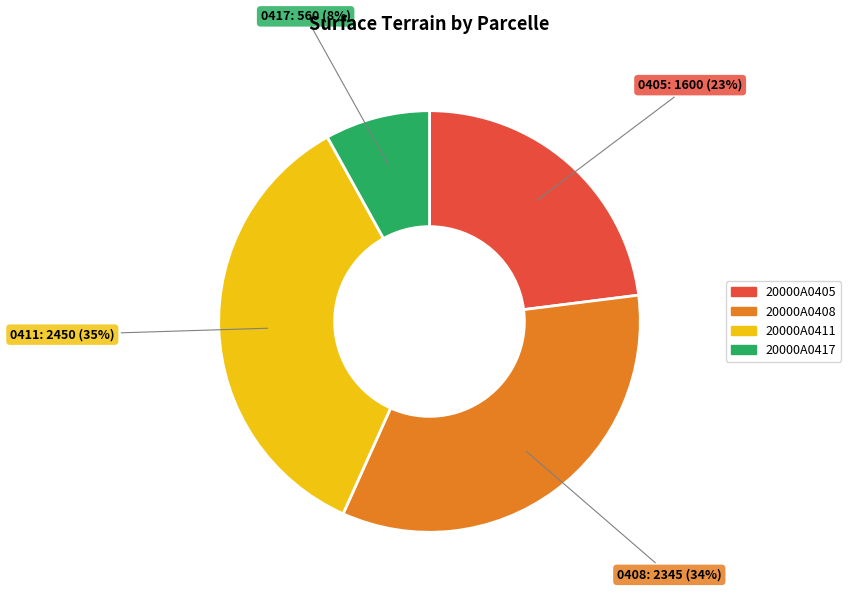

To the nearest percent, what is the average slice percentage?

25%